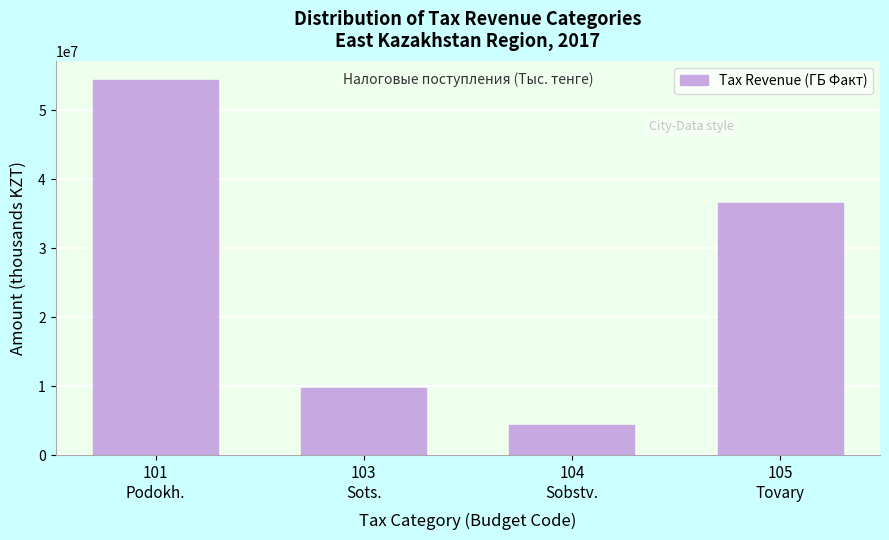

Reading left to right, transcribe all the data shown in this chart.

54445768	9725264	4354705	36633129